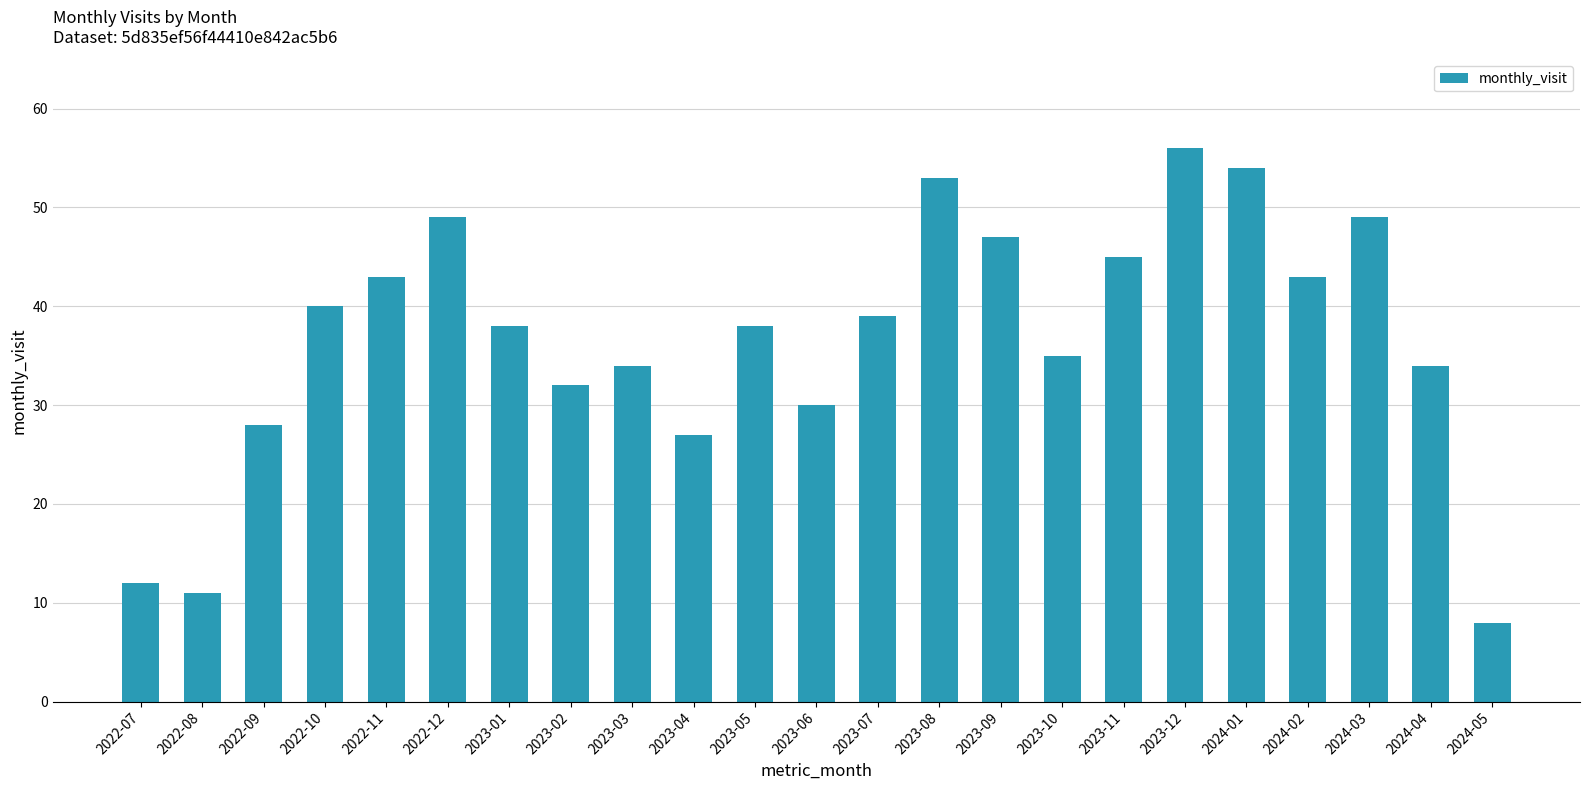

What is the value of the 1st bar from the left?

12